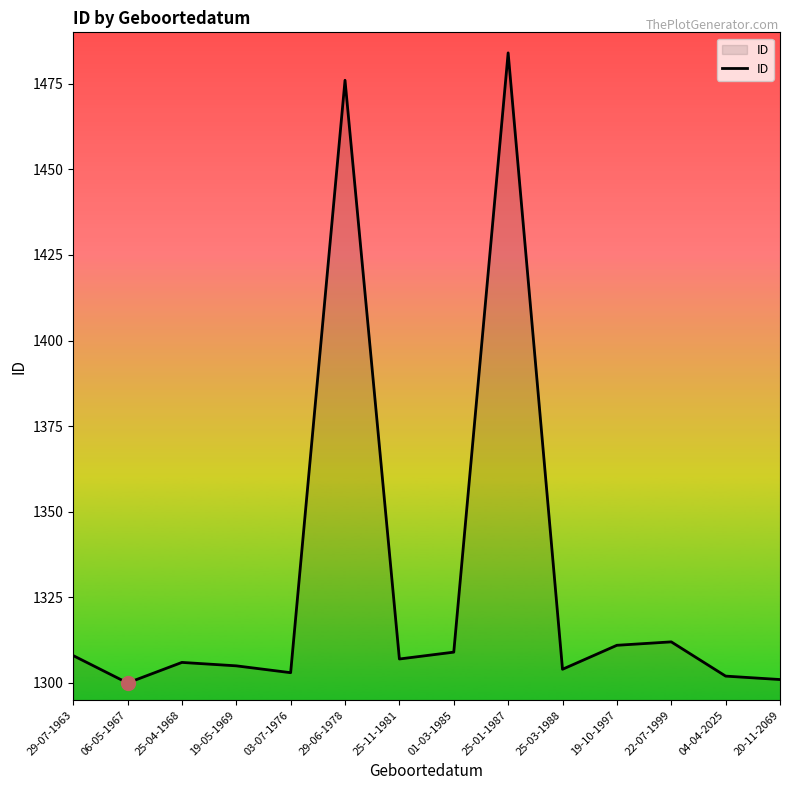

What is the change in value from 19-10-1997 to 20-11-2069?

-10